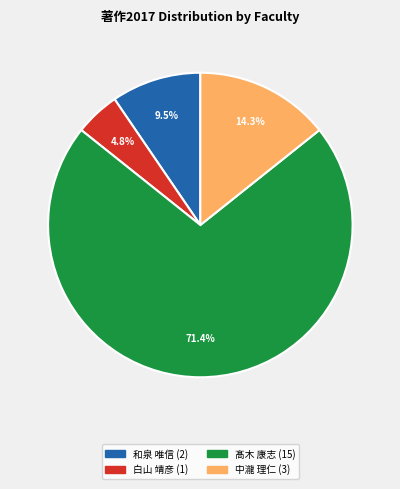

Is there a majority slice in this chart?

Yes